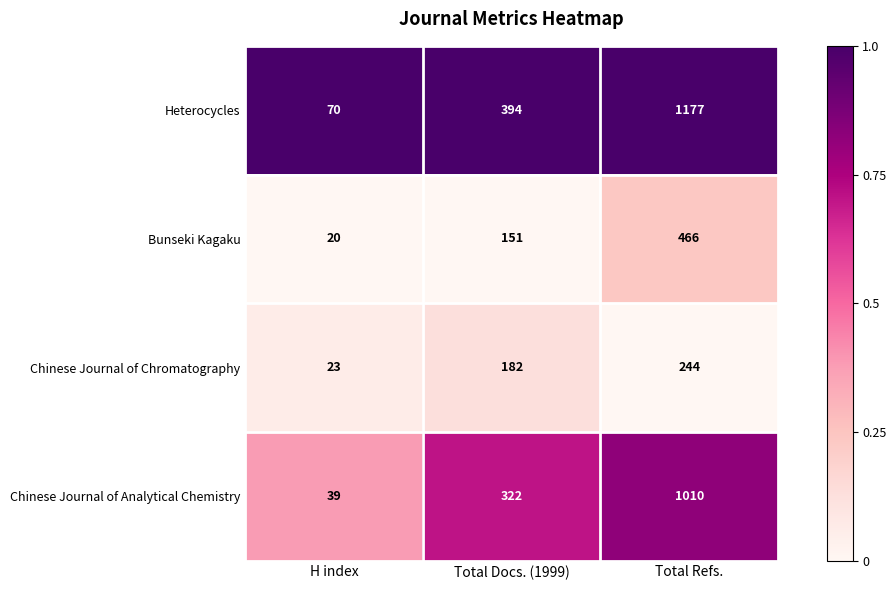

Which category has the highest value across all series?

Total Refs.